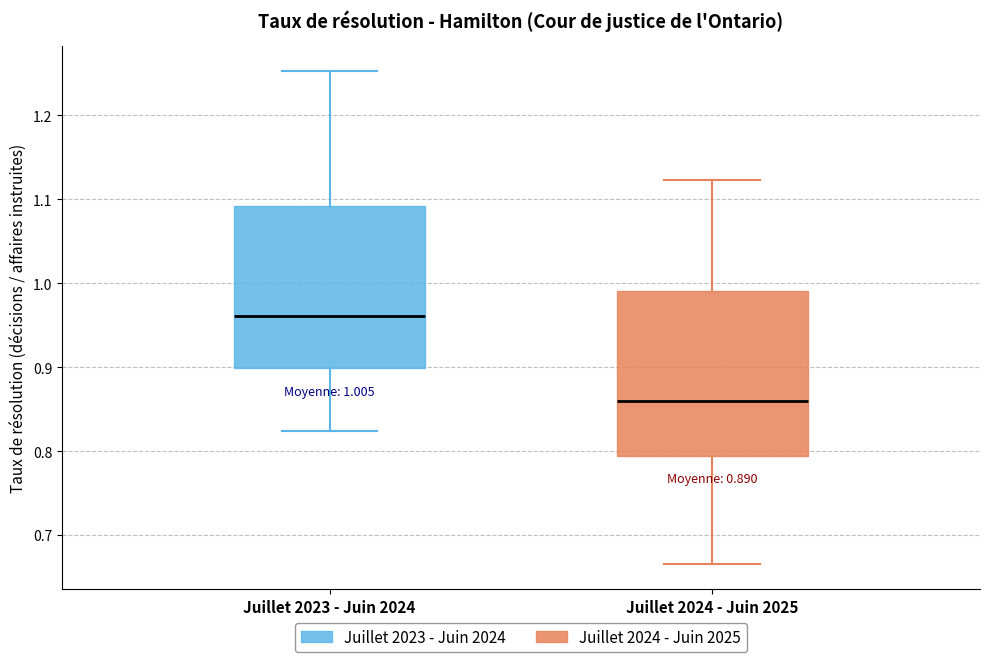

Which box's median line is the highest?

Juillet 2023 - Juin 2024